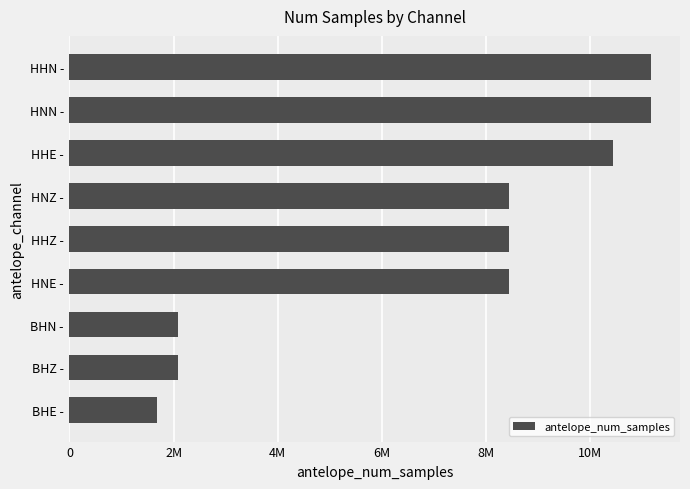

How many bars are there in total?

9